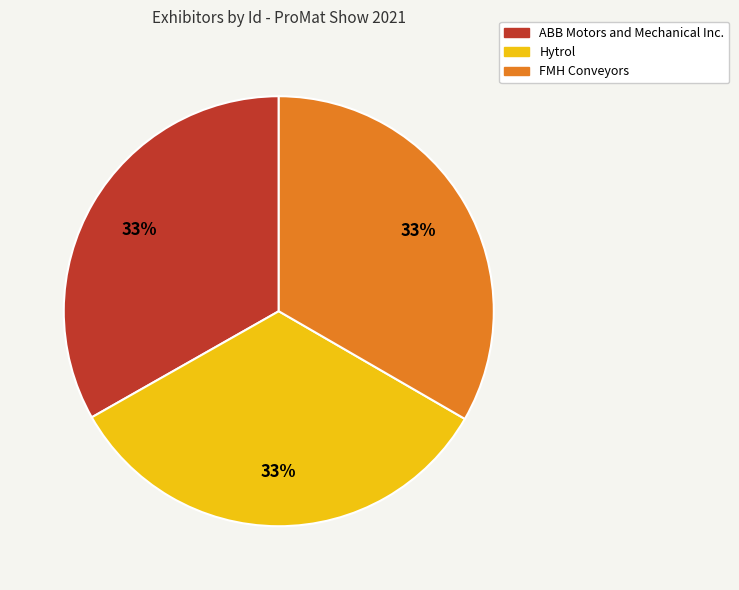

Approximately how many times larger is the value at Hytrol compared to FMH Conveyors?

1.0